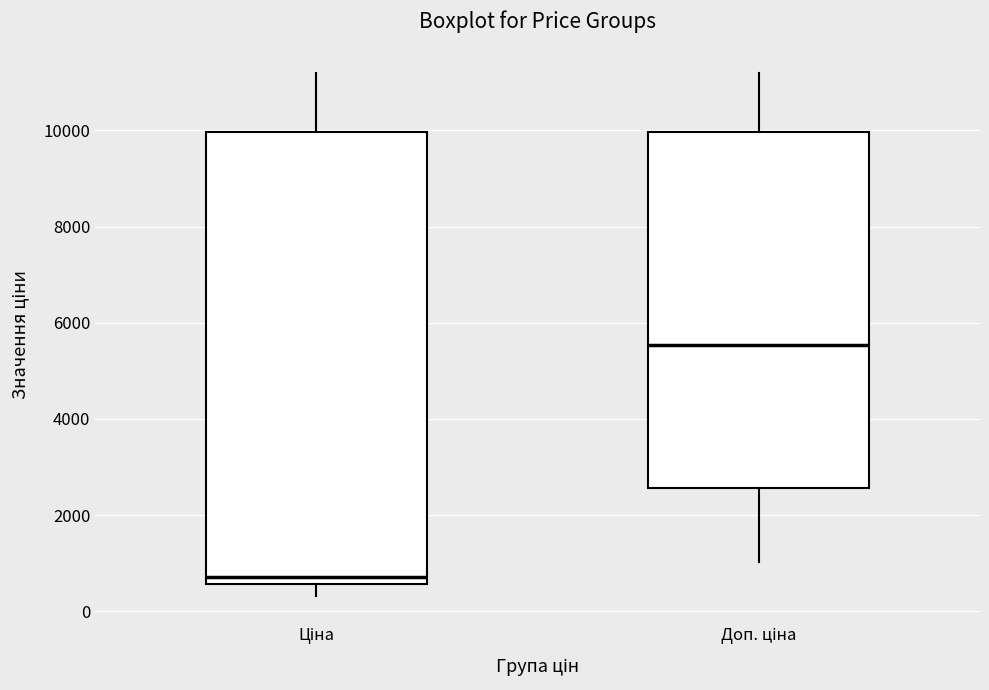

Reading left to right, transcribe this box plot: for each box, give where its median line is, the range the box spans, and where its two whiskers end, as read against the y-axis. The values are not printed on the chart, so give them approximately, as read against the axis.

Ціна: median 800, box 600 to 10000, whiskers 400 to 11200
Доп. ціна: median 5600, box 2600 to 10000, whiskers 1000 to 11200